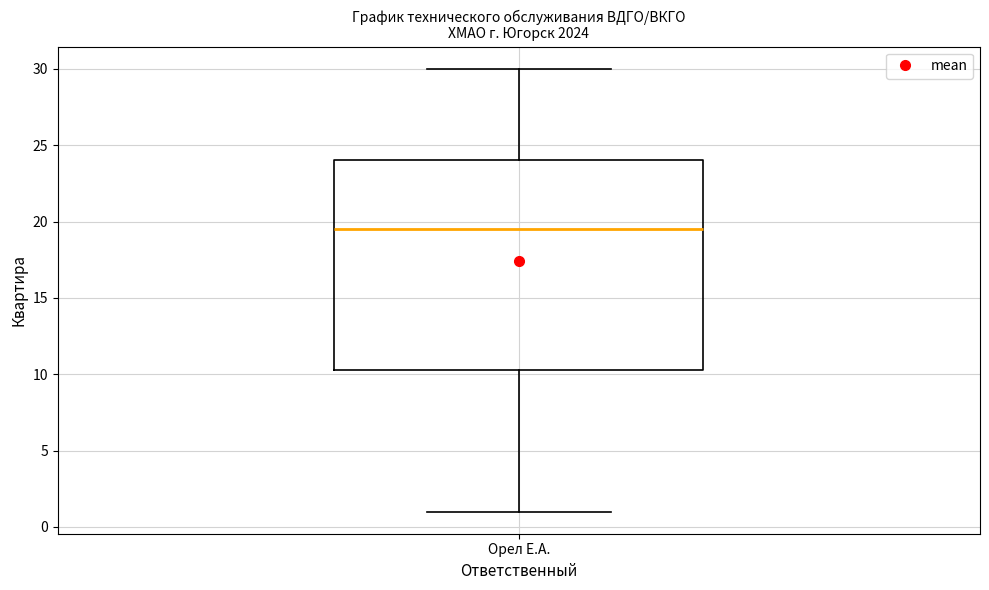

Transcribe this box plot: give where the median line is, the range the box spans, and where the two whiskers end, as read against the y-axis. The values are not printed on the chart, so give them approximately, as read against the axis.

median 19.5, box 10.5 to 24.0, whiskers 1.0 to 30.0